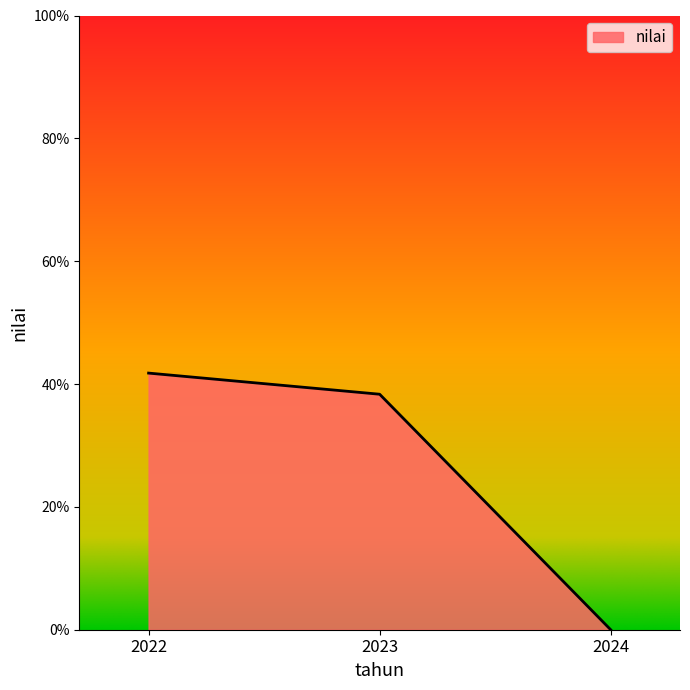

What is the difference between the values at 2023 and 2022?

3.4